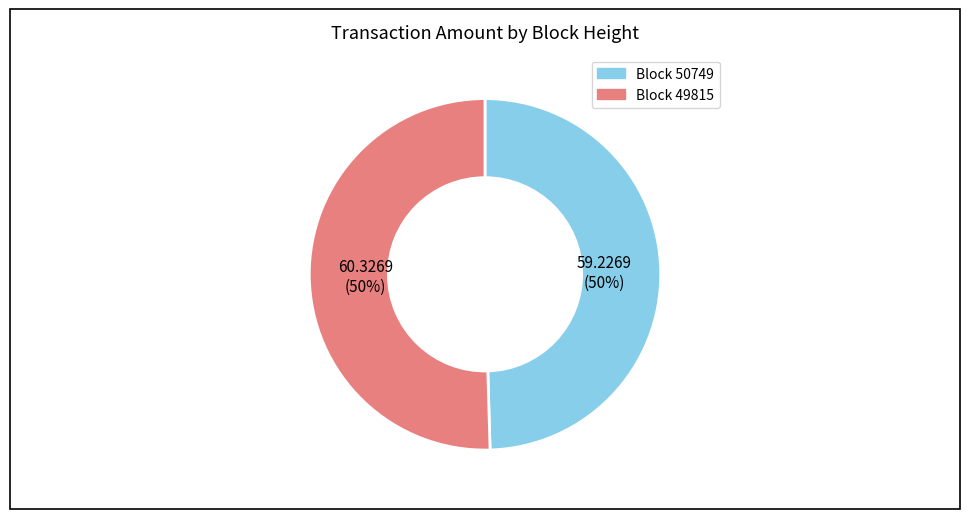

What is the ratio of the value at Block 49815 to the value at Block 50749?

1.0